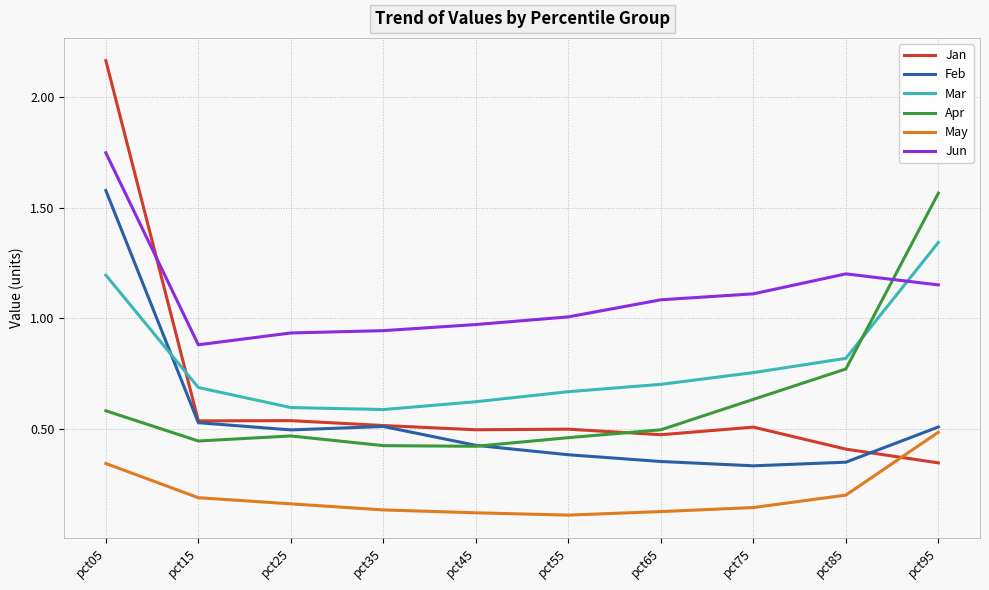

Is it true that Feb equals 0.1 at pct75?

False